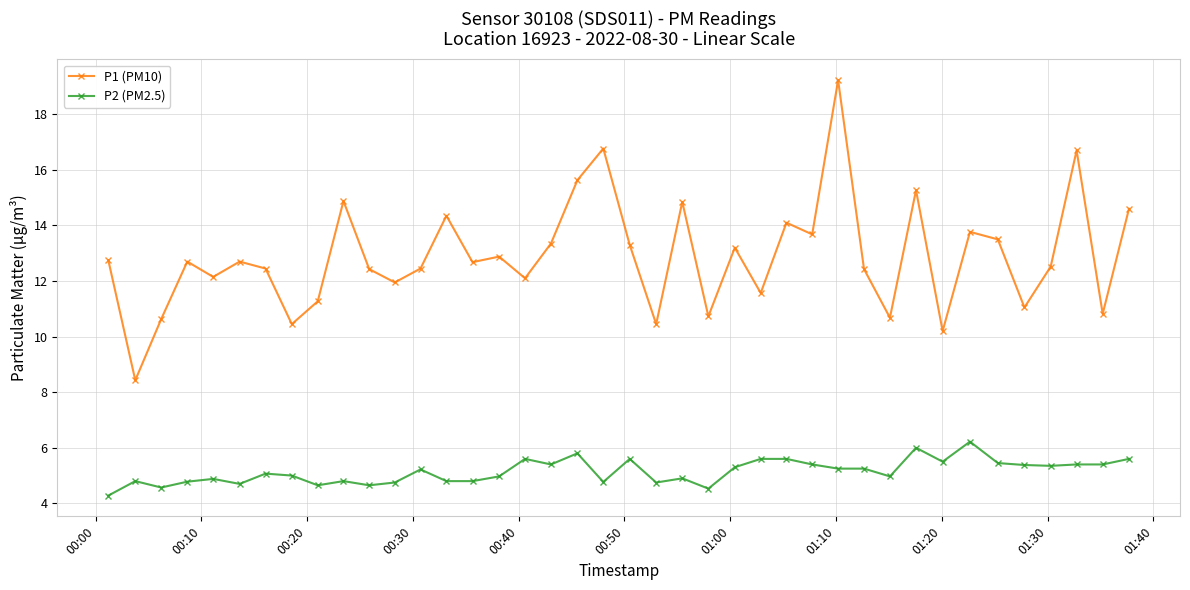

True or false: P2 (PM2.5) has more than 2 points higher than both neighbors.

True